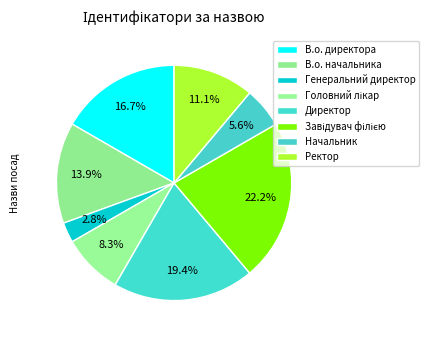

How many slices are in this pie chart?

8